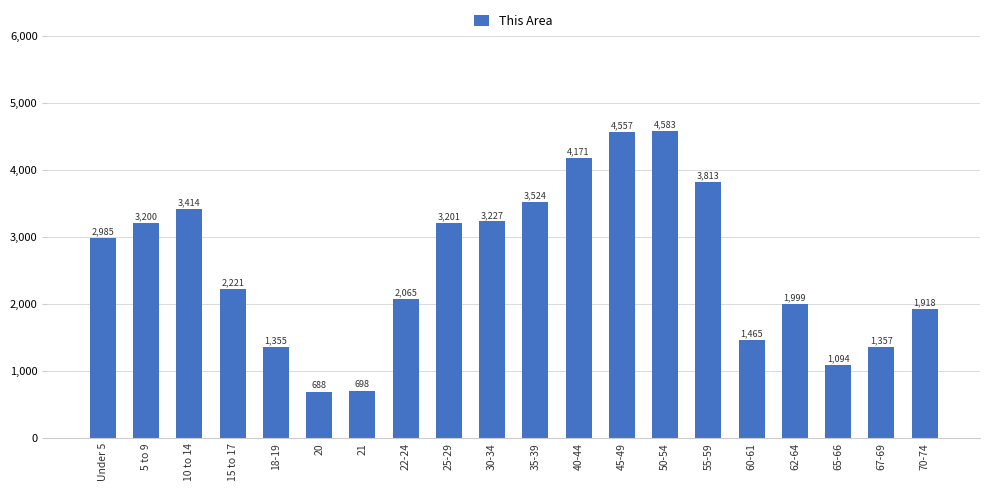

Which has a higher value, 30-34 or 25-29?

30-34